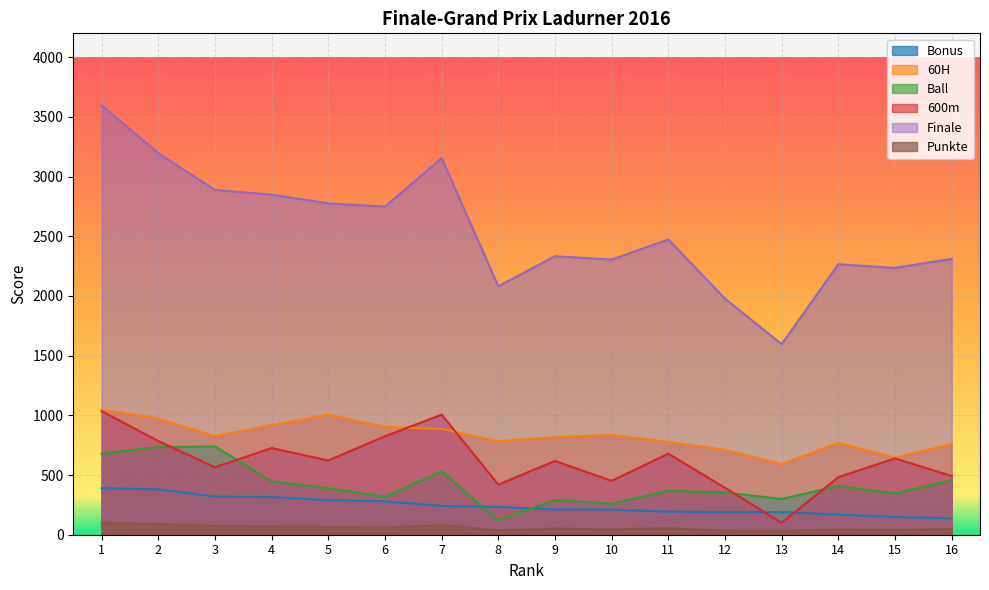

What is the difference between the second highest and second lowest values in the 60H series?

360